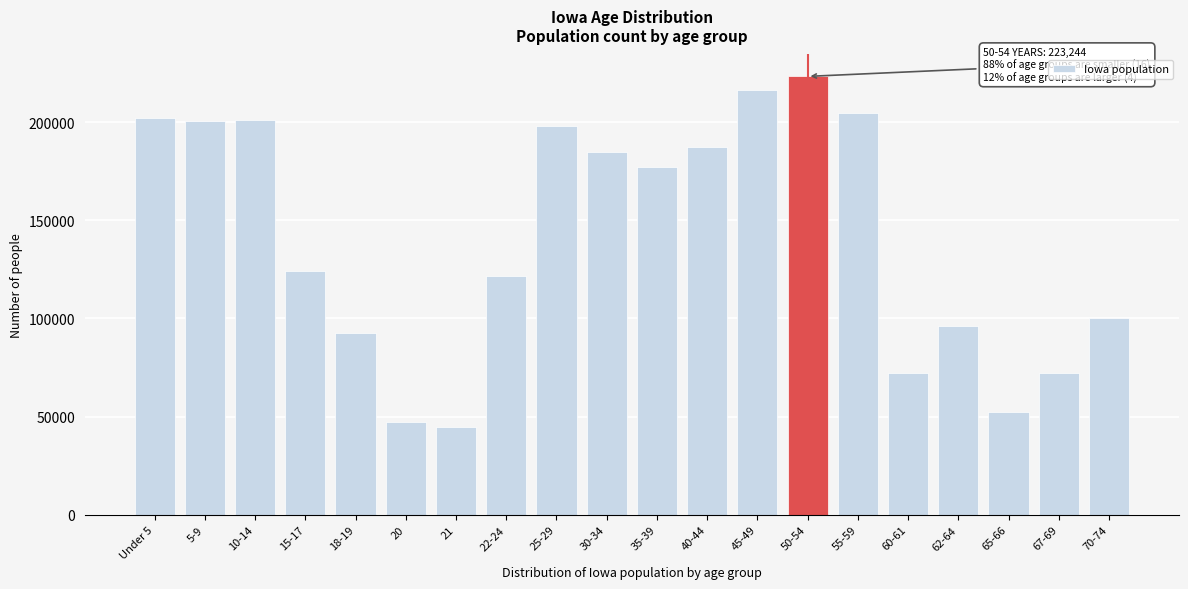

The value at 30-34 is 184740. True or false?

True